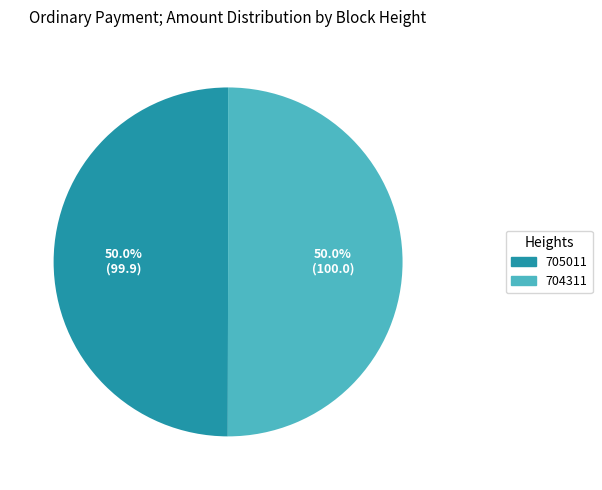

What percentage is NOT represented by 705011?

50.0%